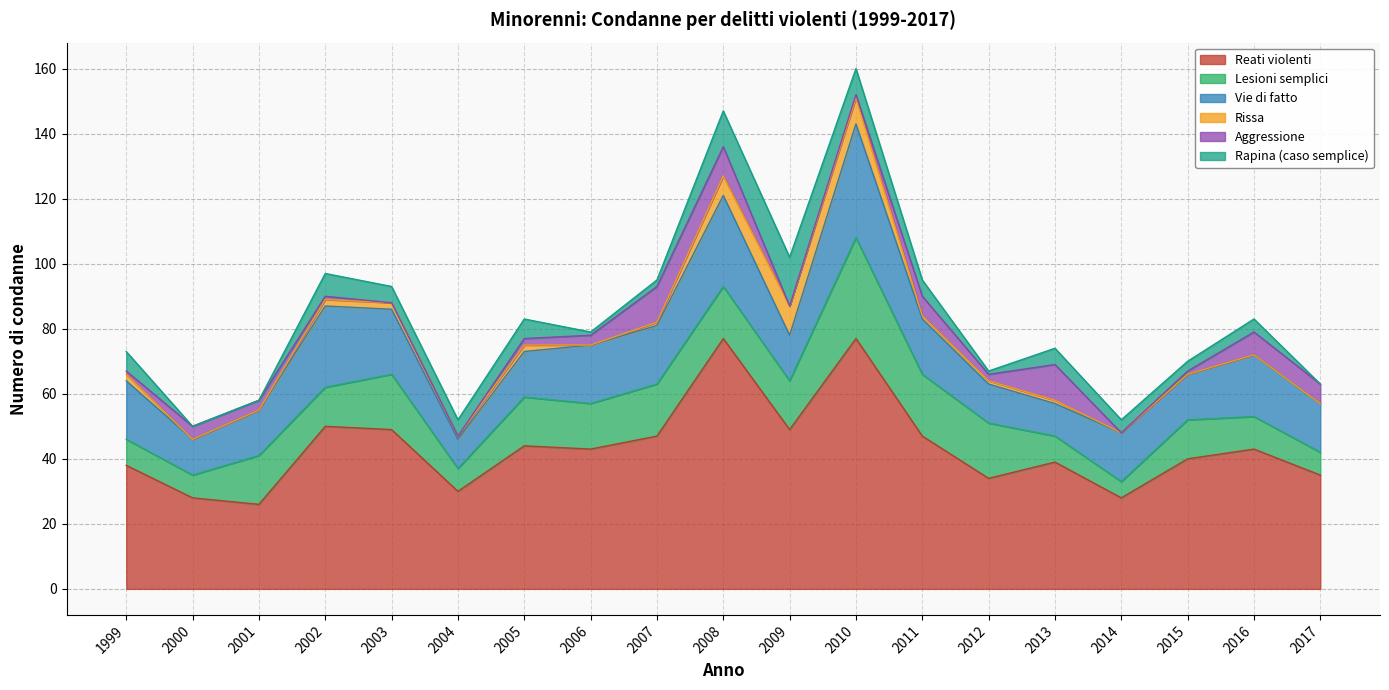

What is the difference between the Lesioni semplici values at 2016 and 2013?

2